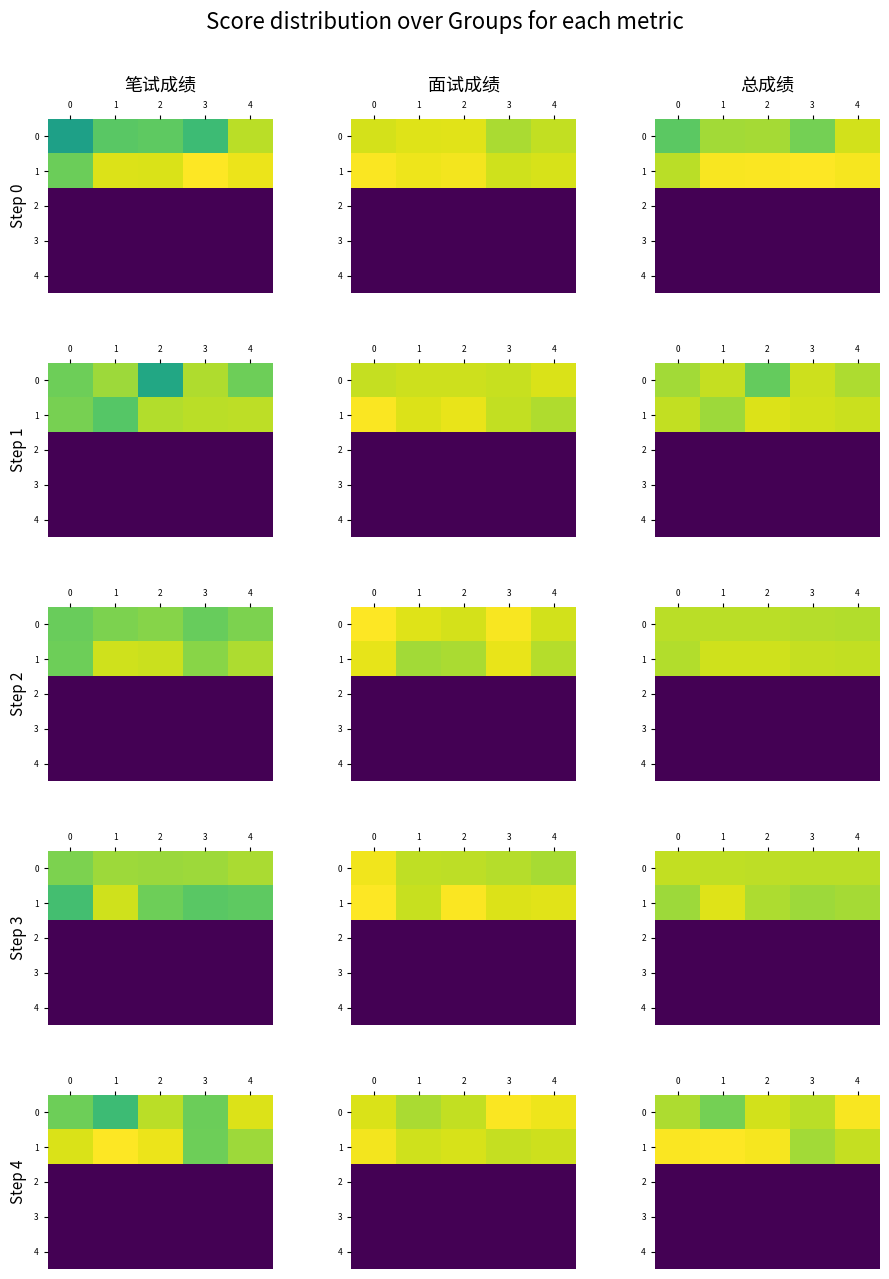

What is the sum of the 0 values at 4 and 1?

141.6